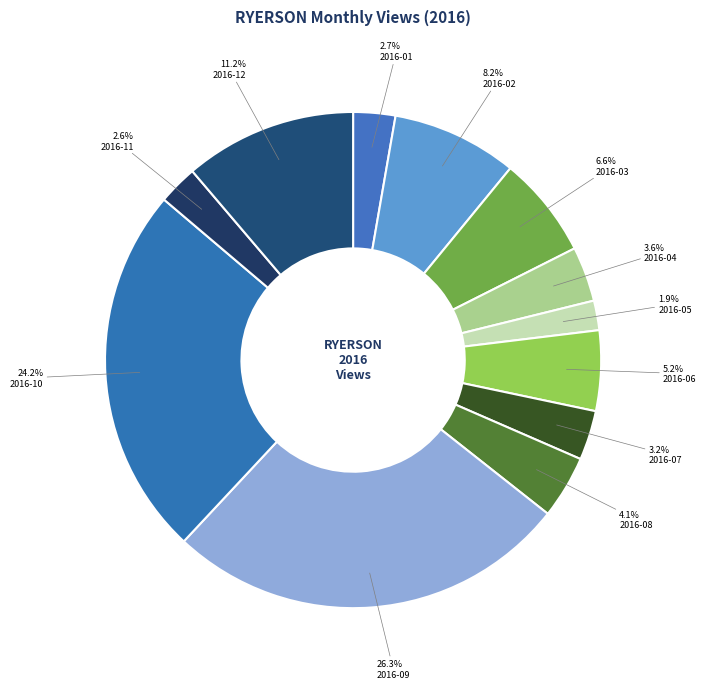

What is the change in value from 2016-02 to 2016-12?

+145